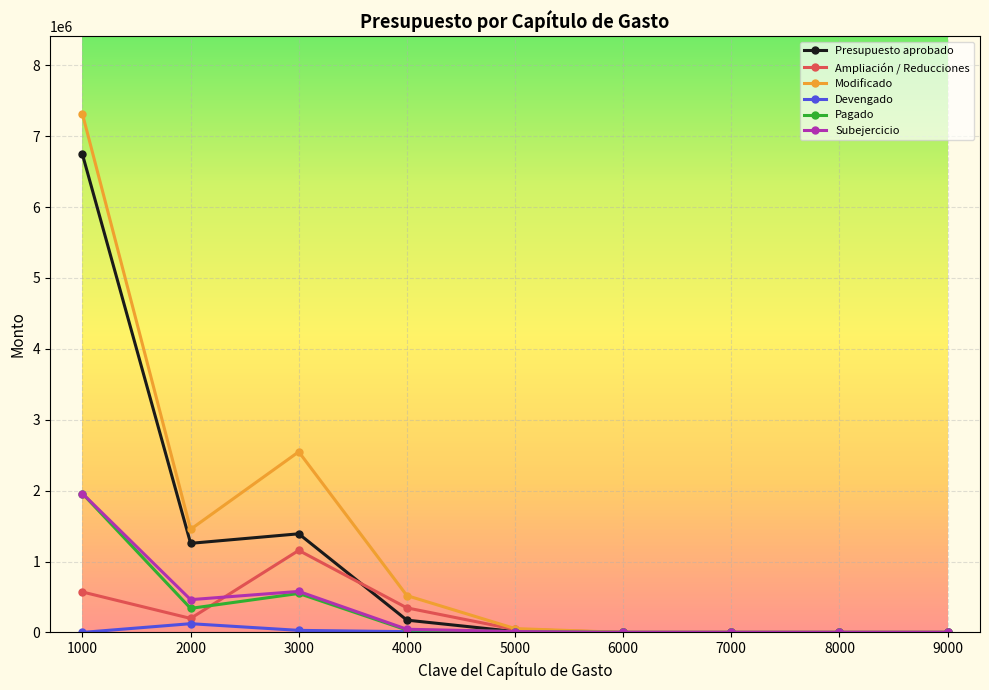

At which label does Presupuesto aprobado first exceed 12012?

1000